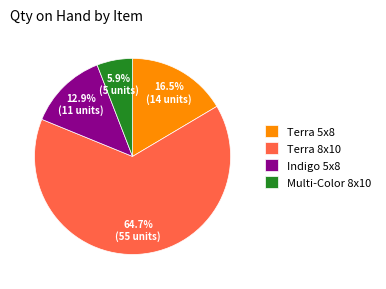

What is the largest slice in the pie chart?

Terra 8x10